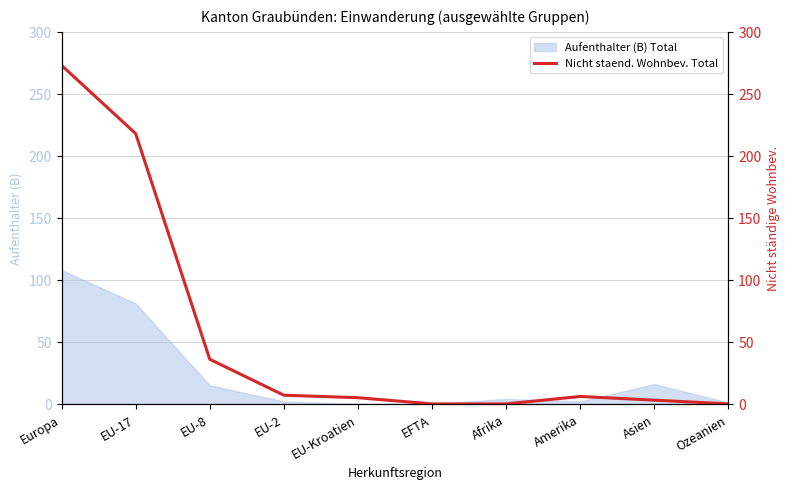

Reading left to right, extract all data points from this chart.

Europa=273	EU-17=218	EU-8=36	EU-2=7	EU-Kroatien=5	EFTA=0	Afrika=0	Amerika=6	Asien=3	Ozeanien=0